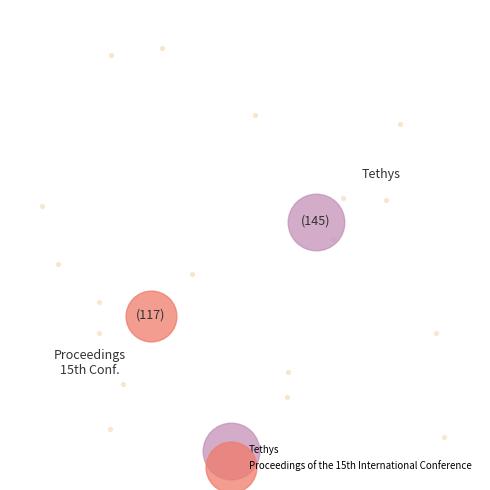

To the nearest percent, what is the difference between the largest and smallest slice percentages?

11%